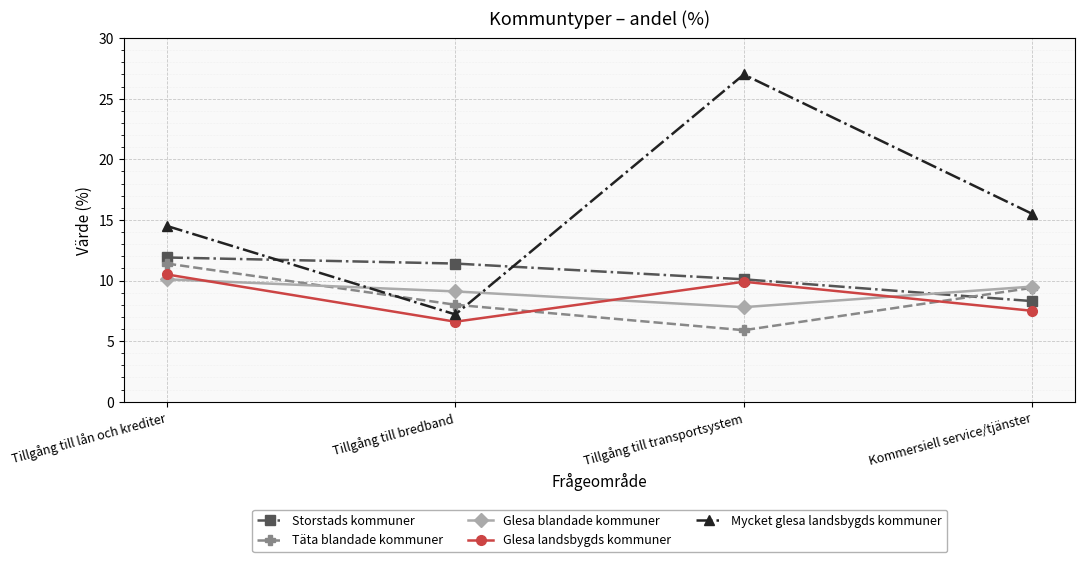

What is the maximum value shown in the chart?

27.0